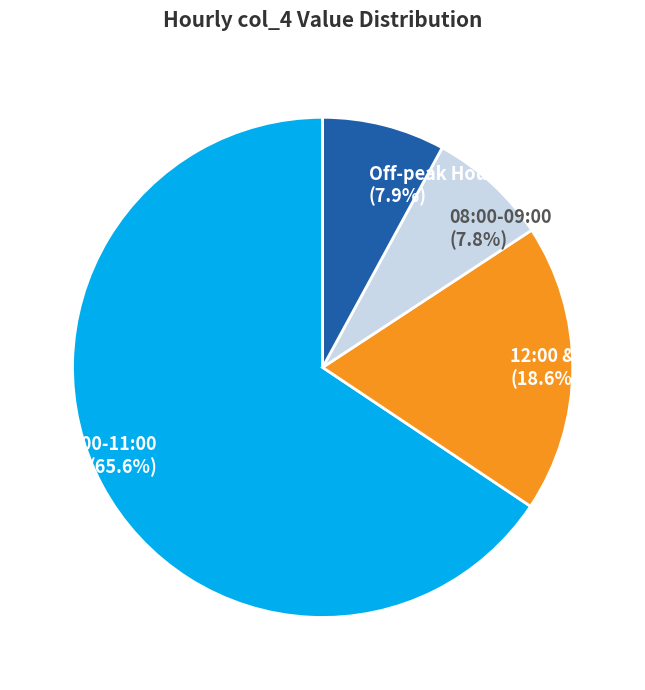

Is the sum of 10:00-11:00 (65.6%) and 12:00 & Night (18.6%) greater than half?

Yes